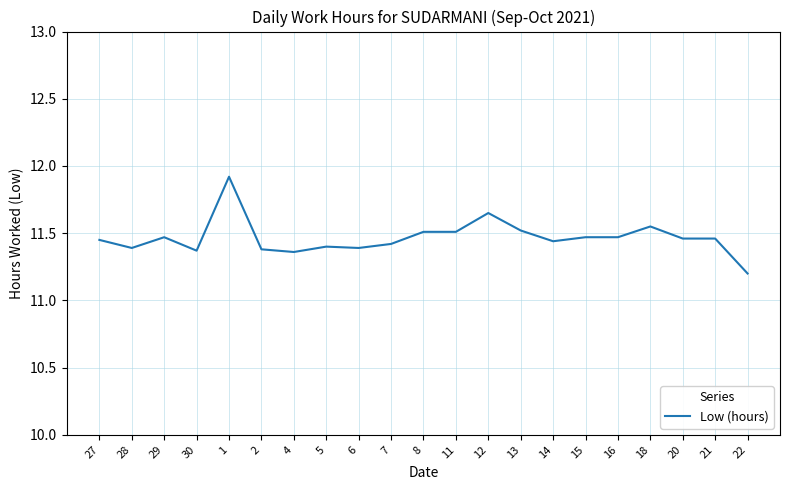

What is the greatest value displayed?

11.9